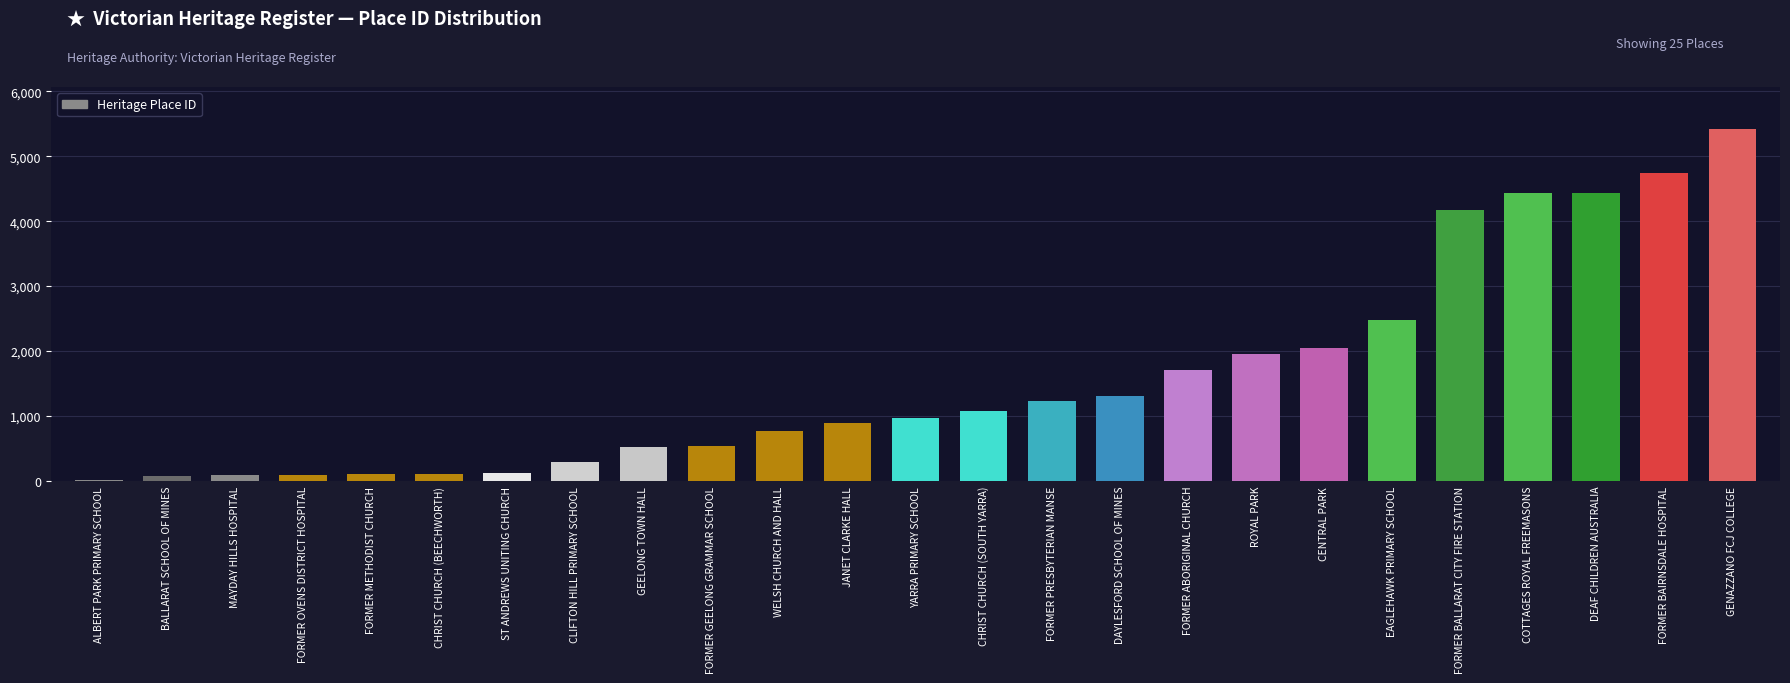

Which label corresponds to the largest value in the chart?

GENAZZANO FCJ COLLEGE